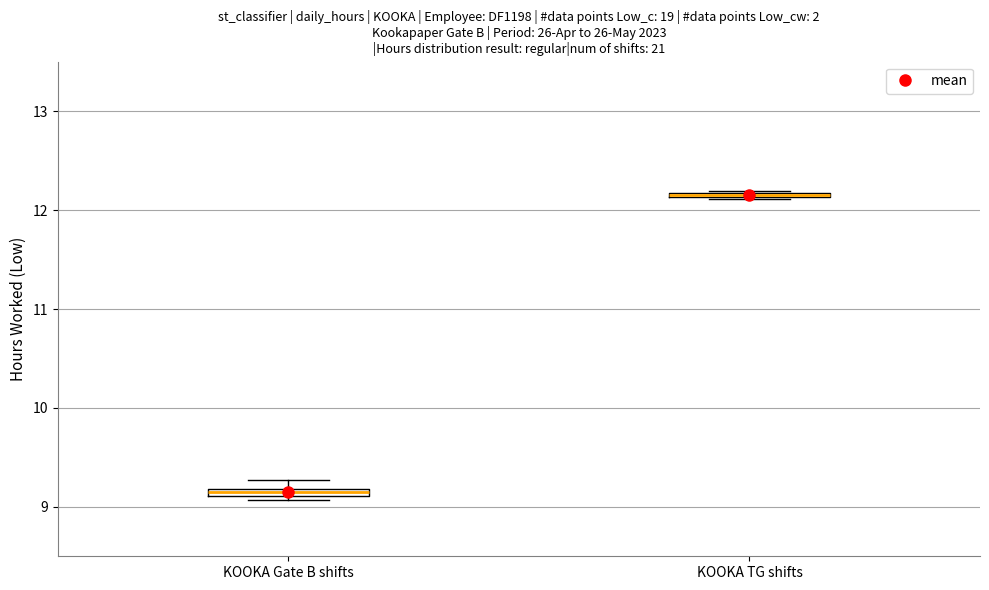

Where is the upper edge of the box for KOOKA TG shifts on the y-axis? The values are not printed on the chart, so give them approximately, as read against the axis.

12.2